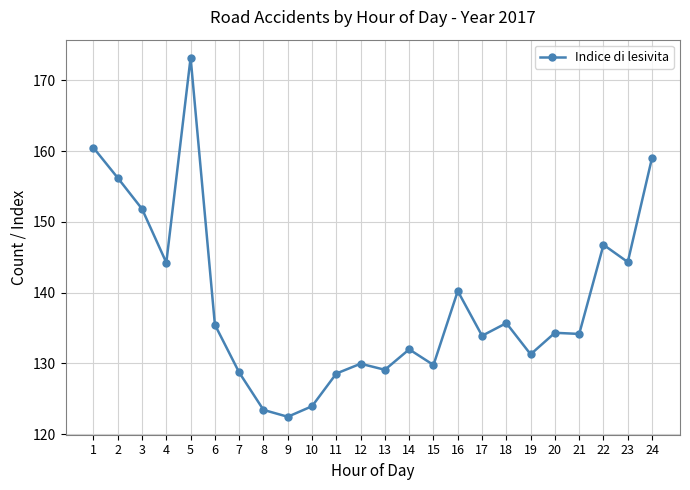

Where is the first local maximum?

5